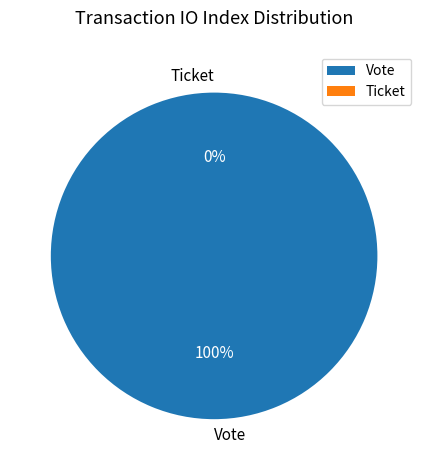

Which category has the smallest portion of the pie?

Ticket